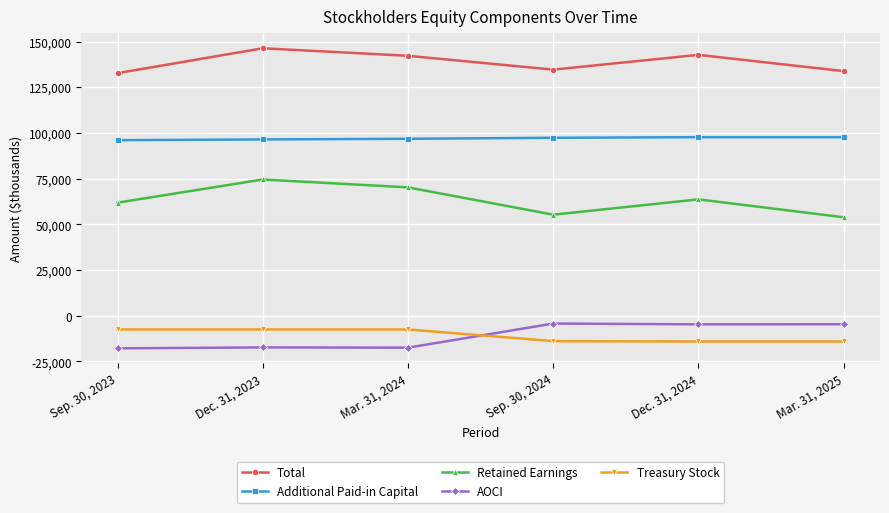

At which label does Total first exceed 142194?

Dec. 31, 2023